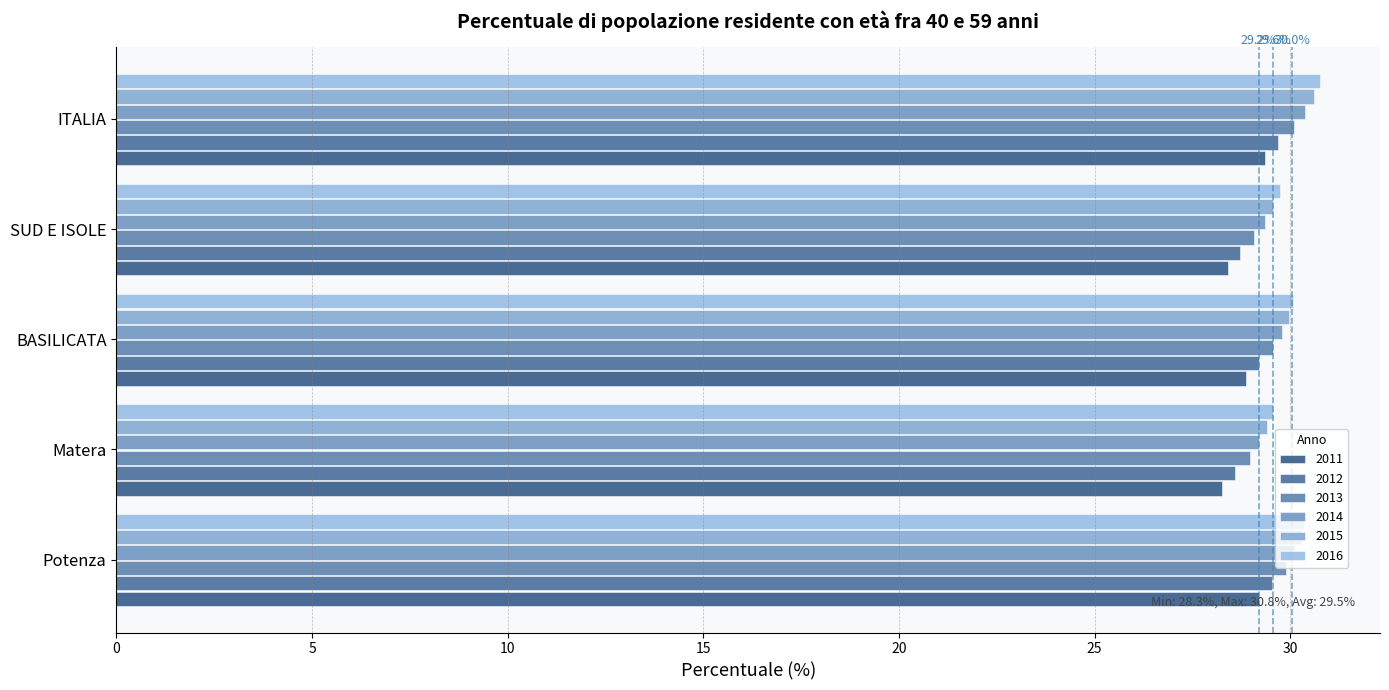

How many data points does each series have?

5